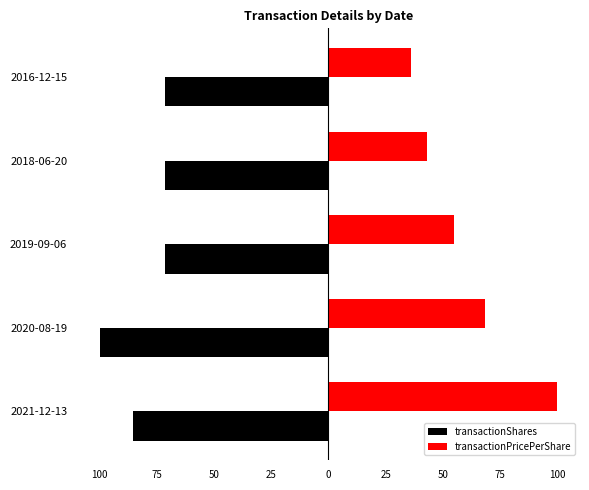

What are all the series names shown in the legend?

transactionShares, transactionPricePerShare